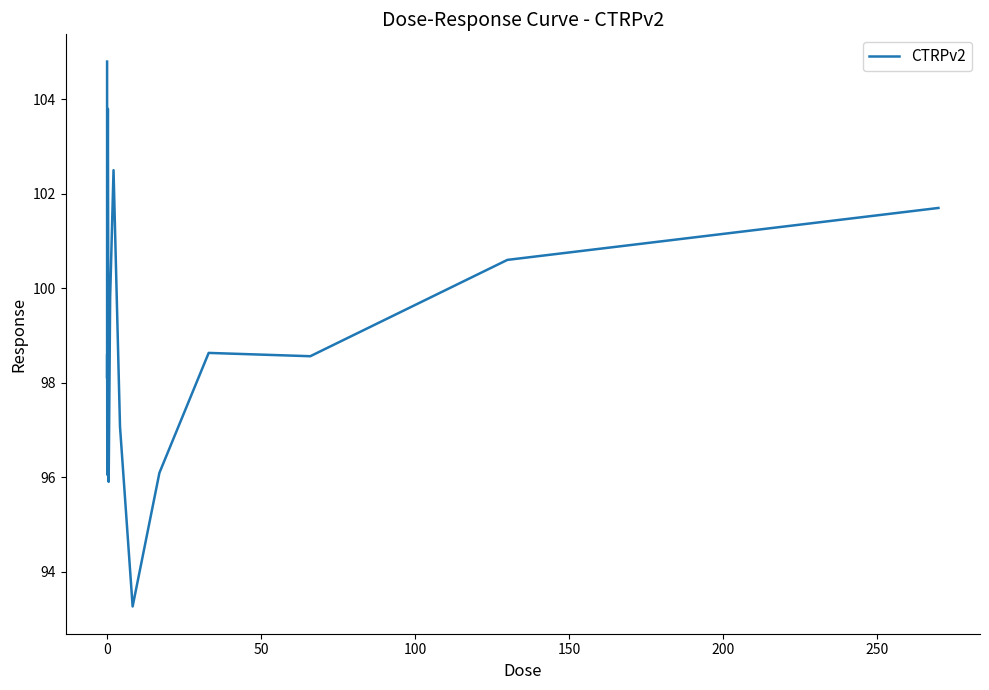

What is the greatest value displayed?

104.8